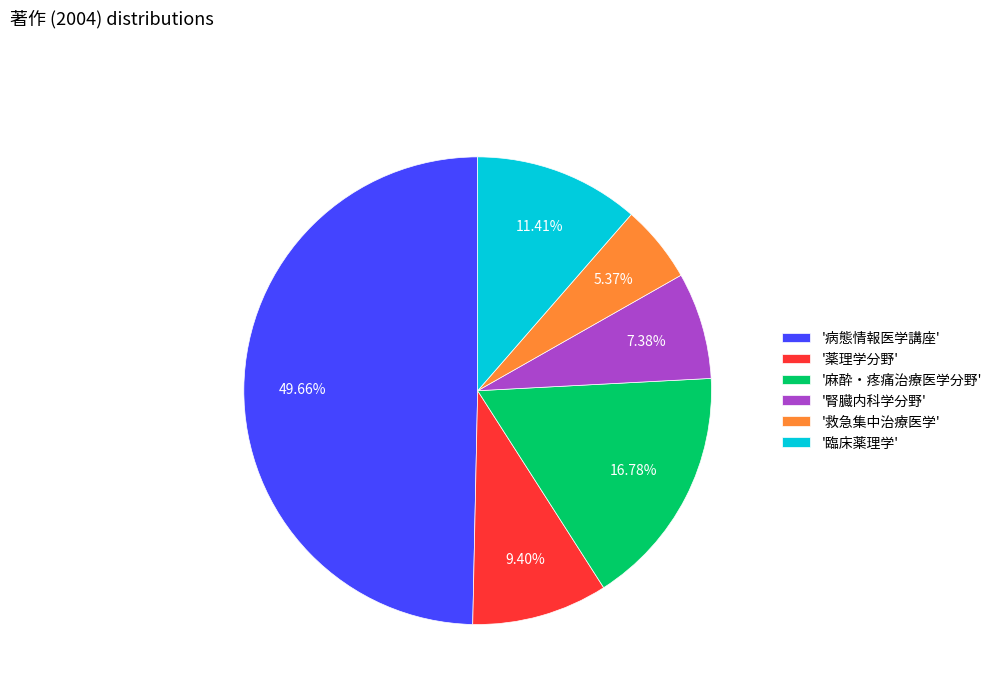

Which has a higher value, '救急集中治療医学' or '麻酔・疼痛治療医学分野'?

'麻酔・疼痛治療医学分野'